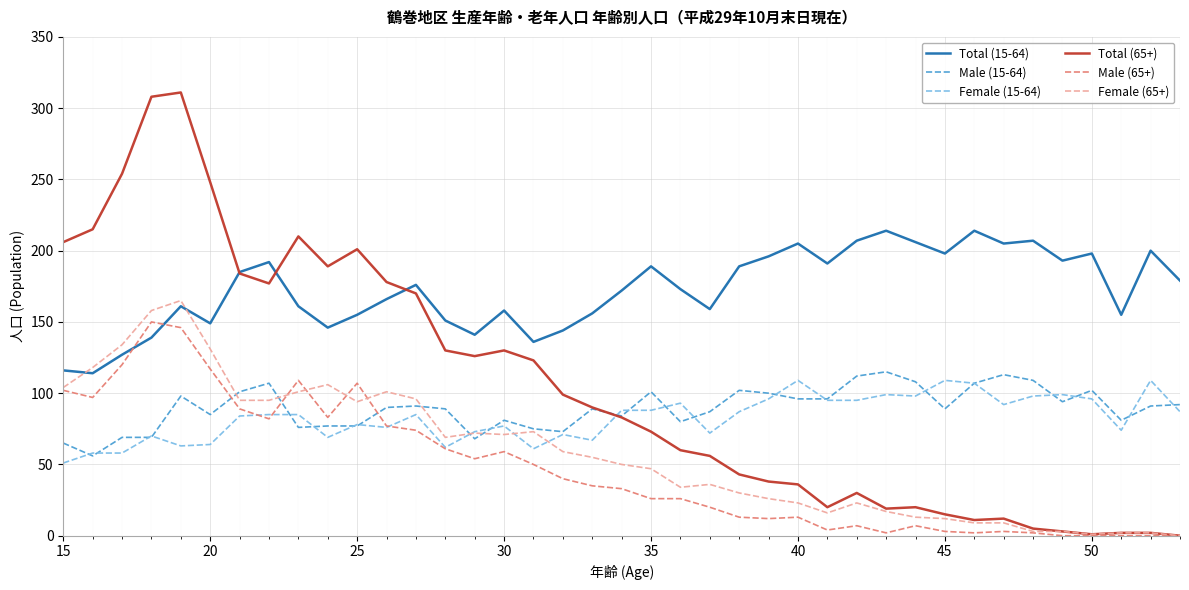

Which series ends up on top after the final intersection of Male (65+) and Male (15-64)?

Male (15-64)